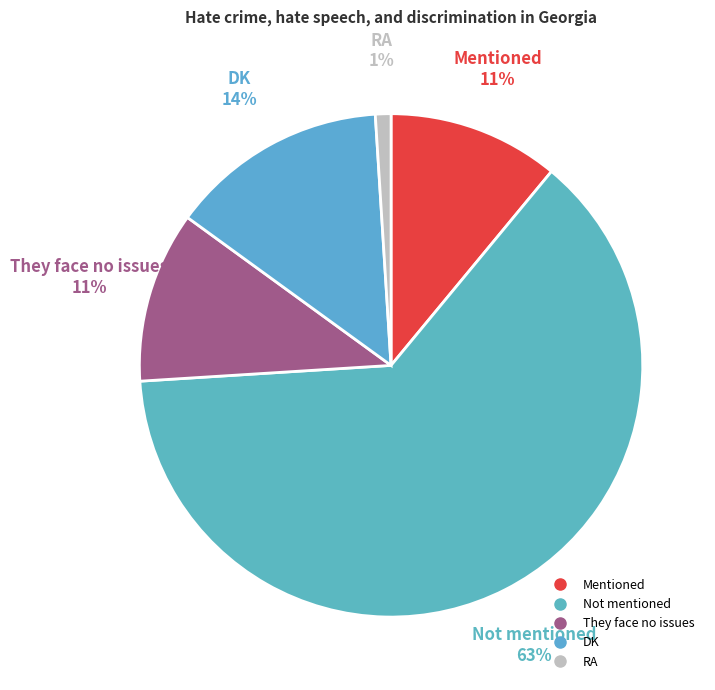

How many slices are in this pie chart?

5